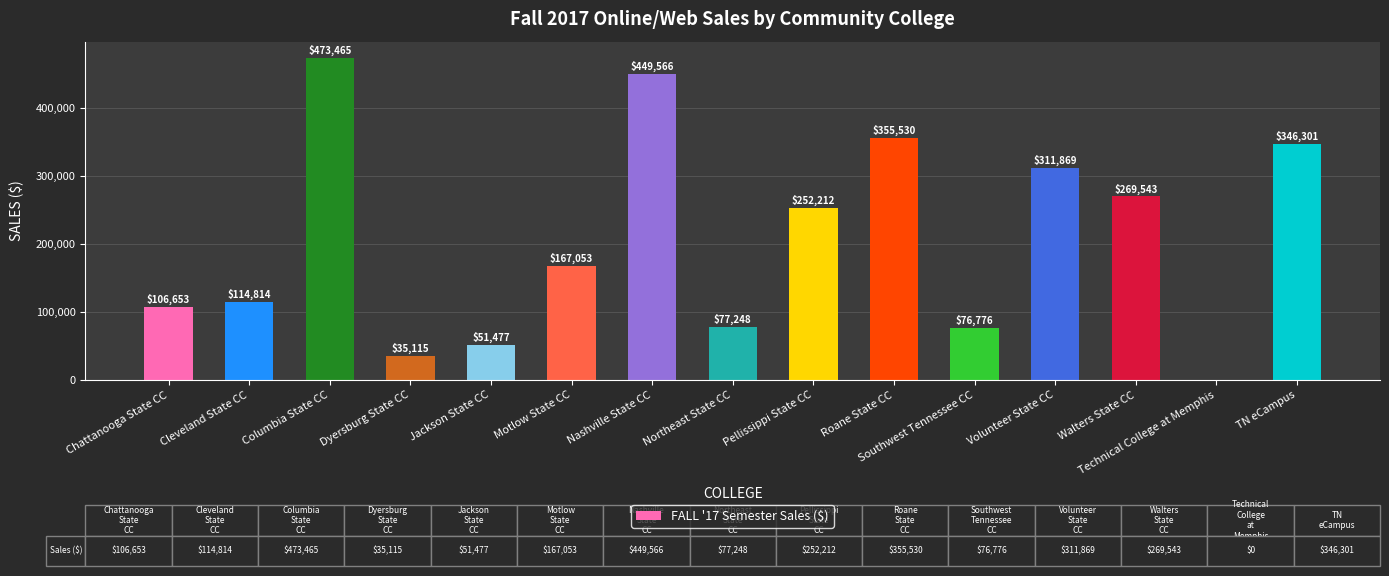

The value at Dyersburg State CC is 50729. True or false?

False